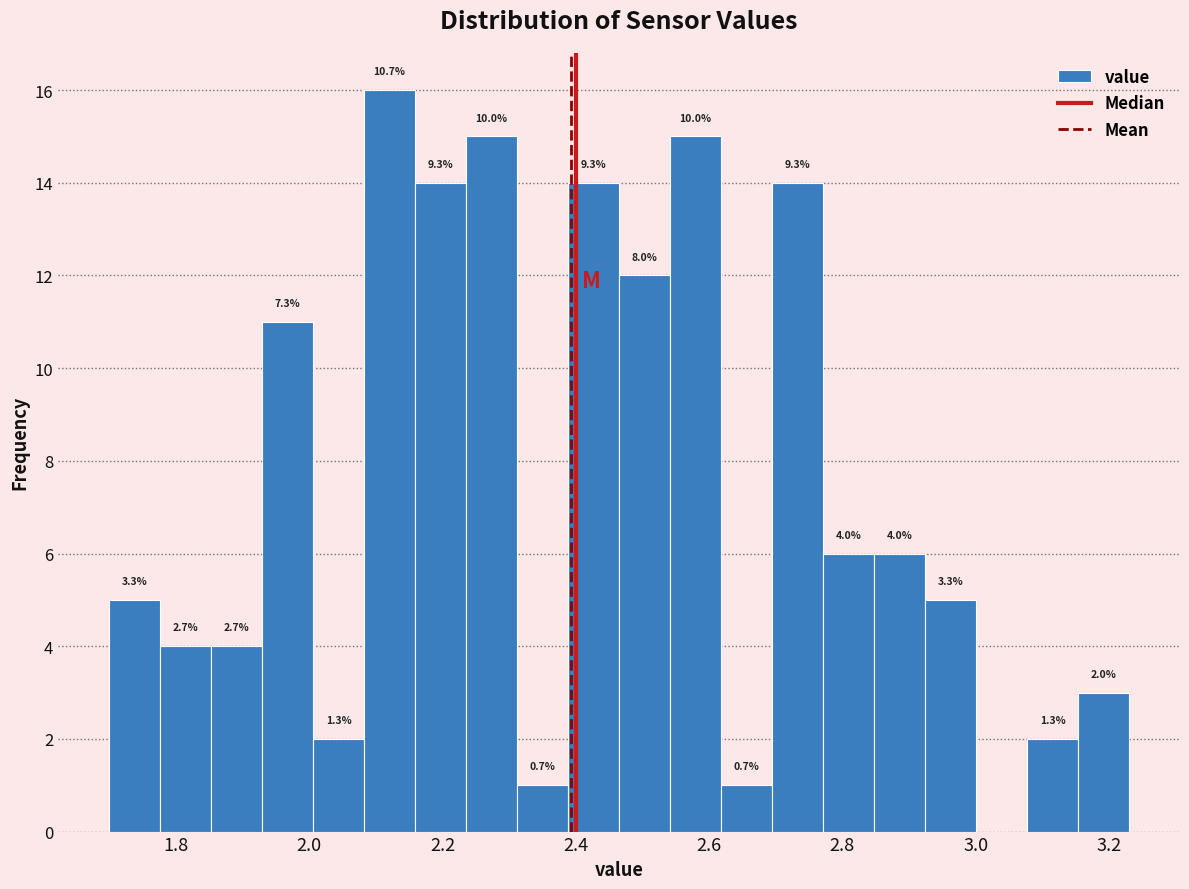

Around what value on the x-axis is the tallest bar? Give the approximate position of its centre, as read against the axis.

2.12